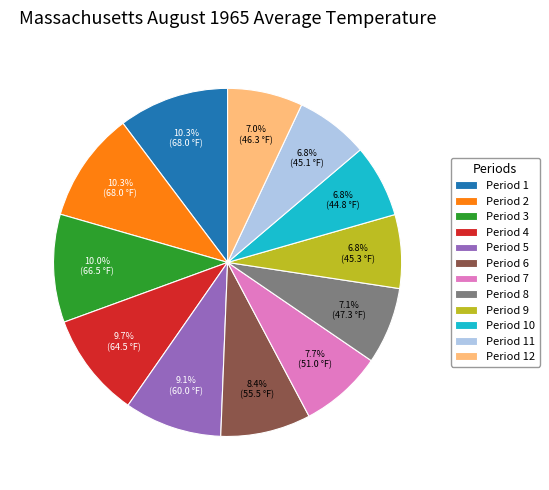

Does any single category account for the majority?

No